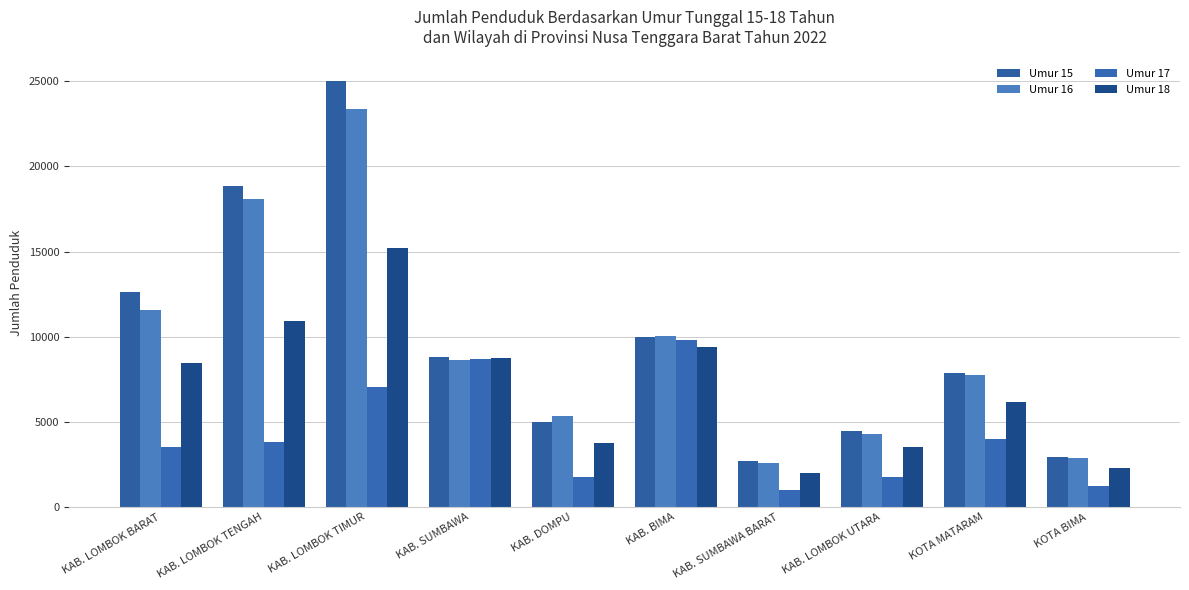

The Umur 15 series shows 19573 at KAB. LOMBOK BARAT. True or false?

False